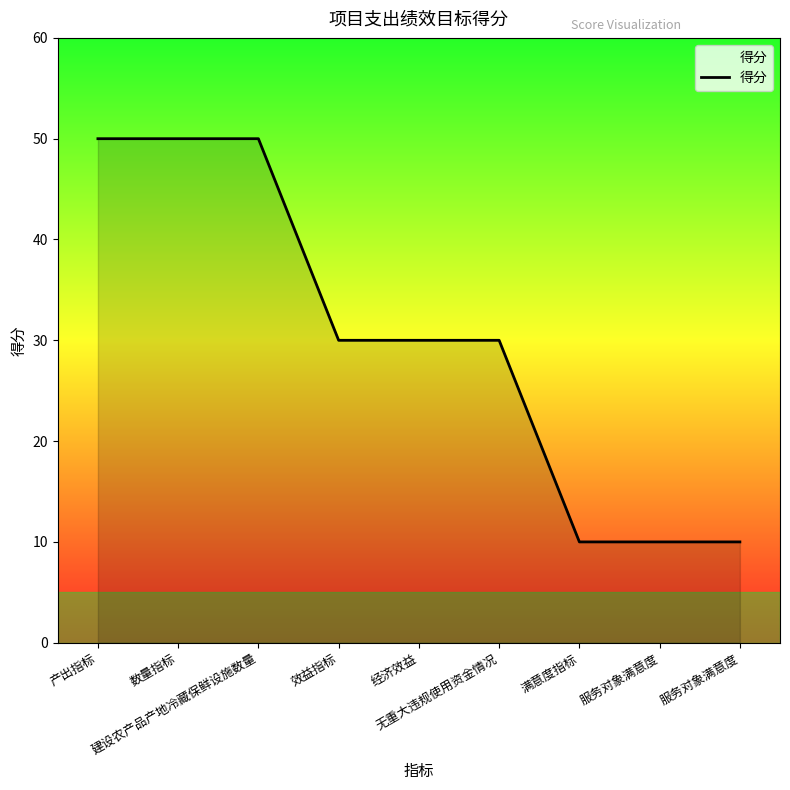

Reading left to right, what are all the values shown in this chart?

50	50	50	30	30	30	10	10	10